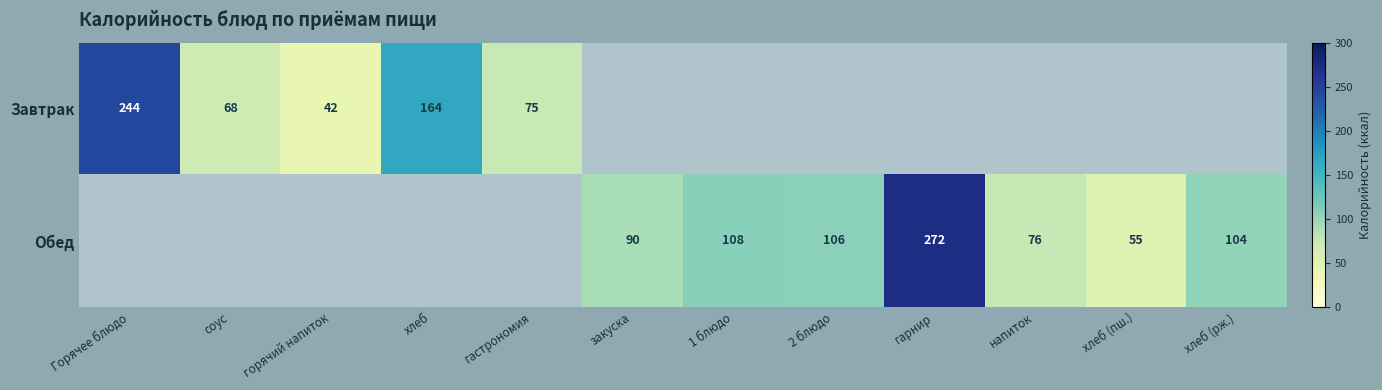

True or false: Завтрак has a value of 429 at Горячее блюдо.

False